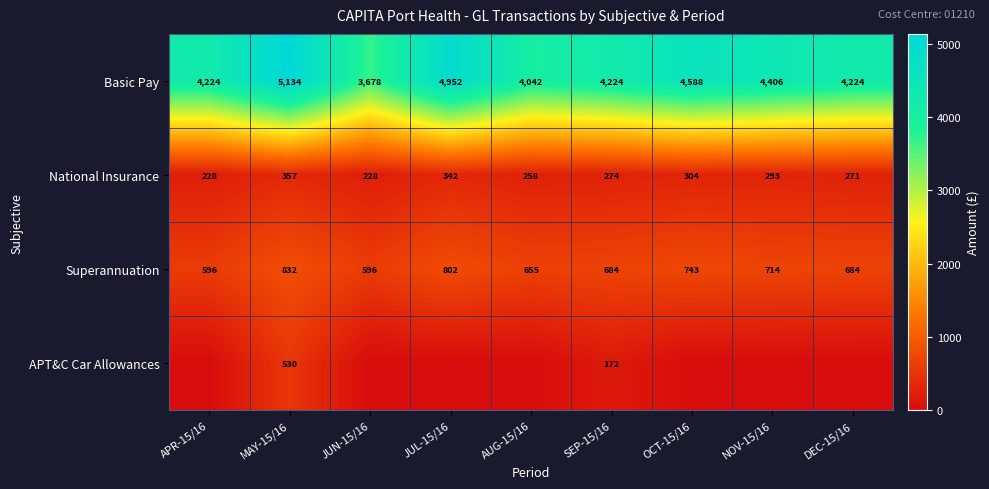

At which label is National Insurance closest to 292?

NOV-15/16